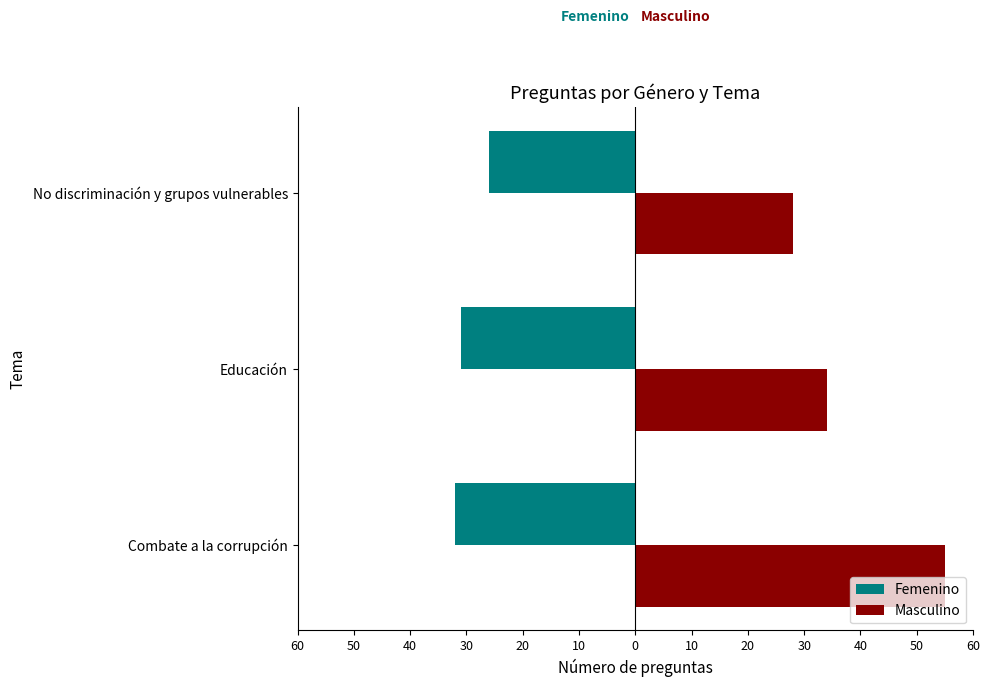

What are all the series names shown in the legend?

Femenino, Masculino